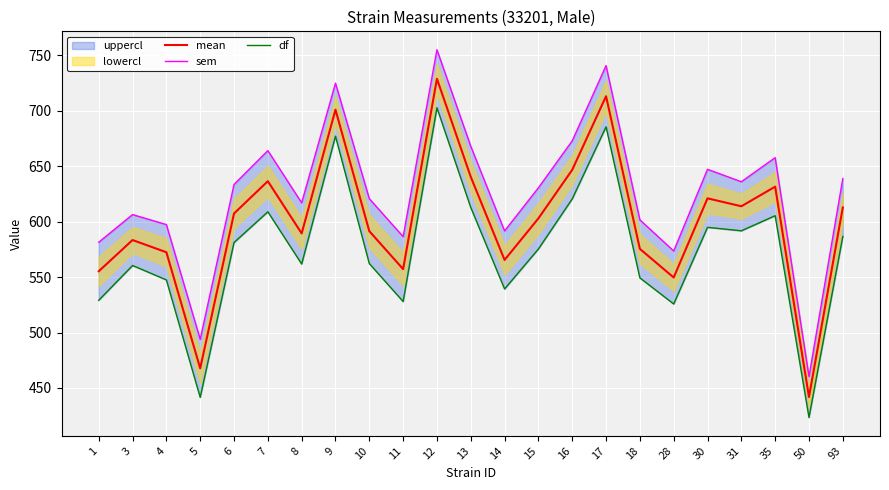

True or false: df and mean cross at least once.

False